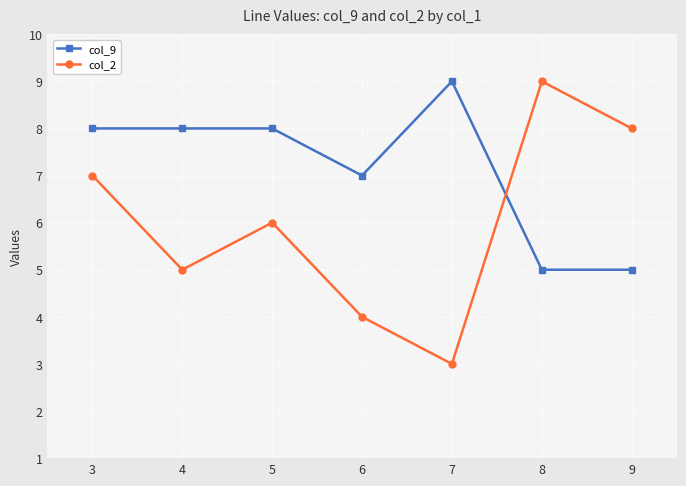

Reading left to right, list all the values displayed in this chart.

col_9: 8	8	8	7	9	5	5
col_2: 7	5	6	4	3	9	8